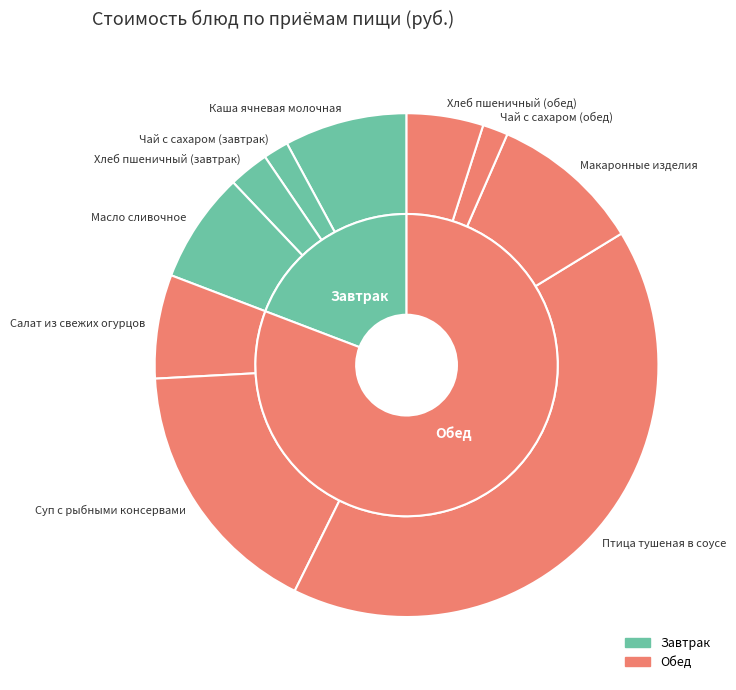

Is it true that Суп с рыбными консервами is 27% of the pie?

False